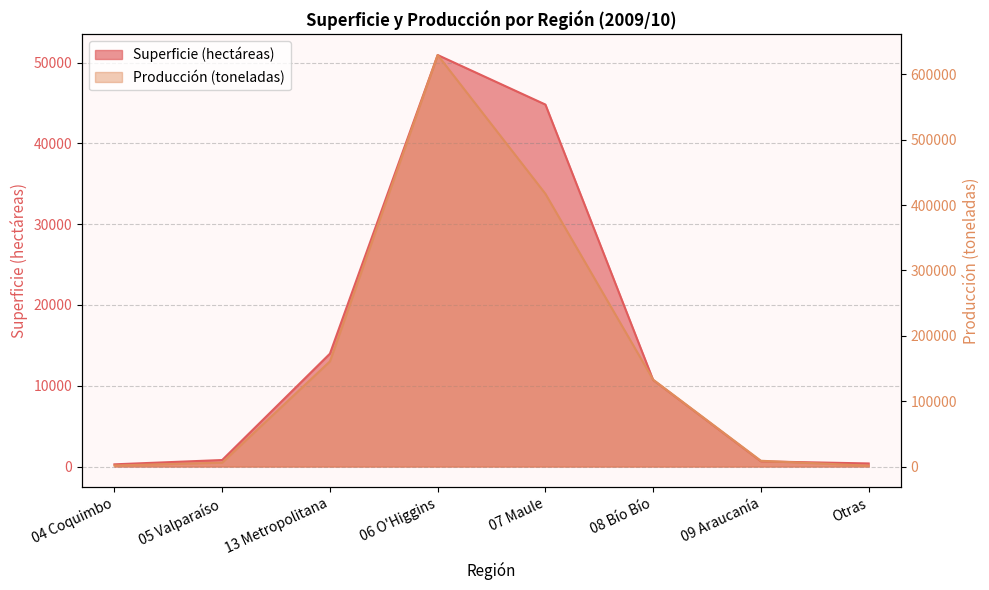

True or false: Producción (toneladas) and Superficie (hectáreas) intersect in this chart.

False